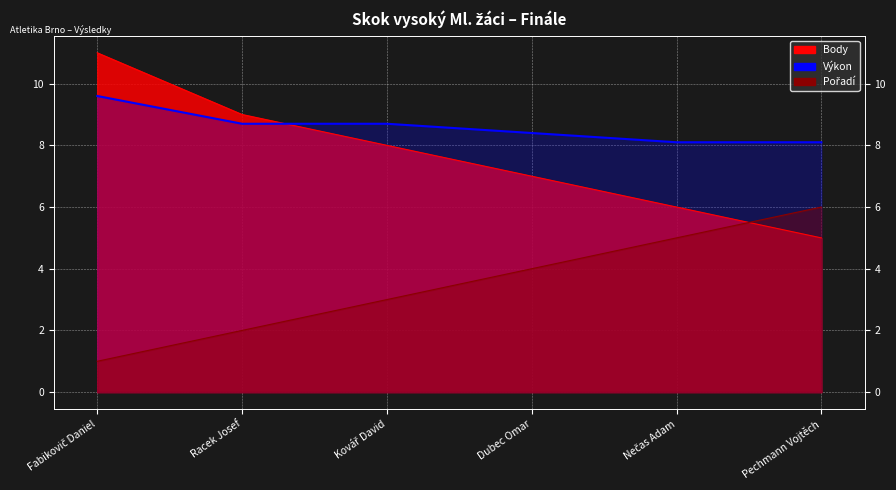

Rank the series by their maximum value, from lowest to highest.

Pořadí, Výkon, Body